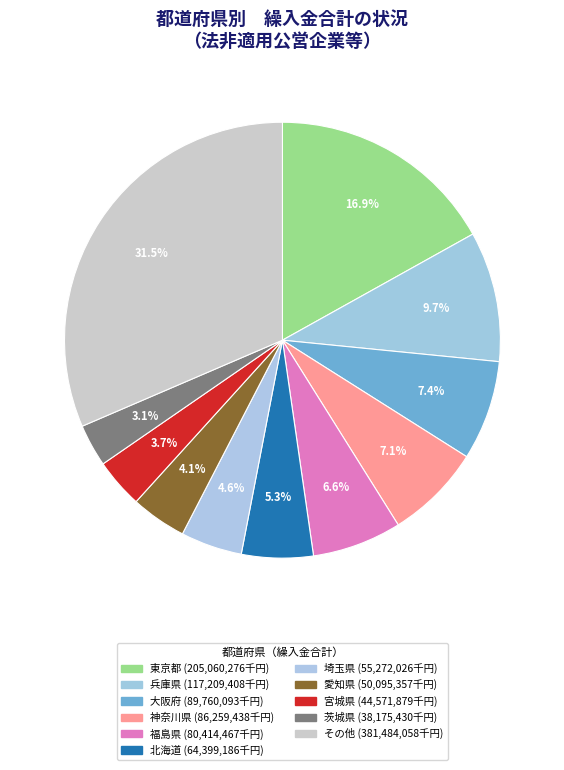

What is the largest slice in the pie chart?

東京都